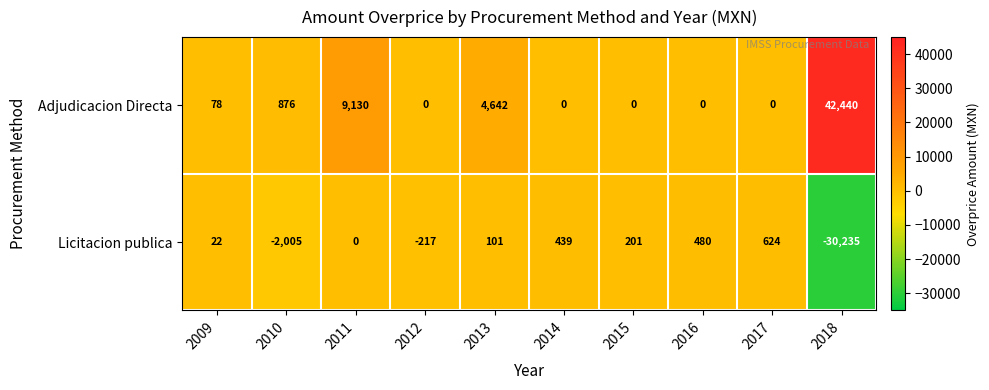

Which category has the lowest value across all series?

2018